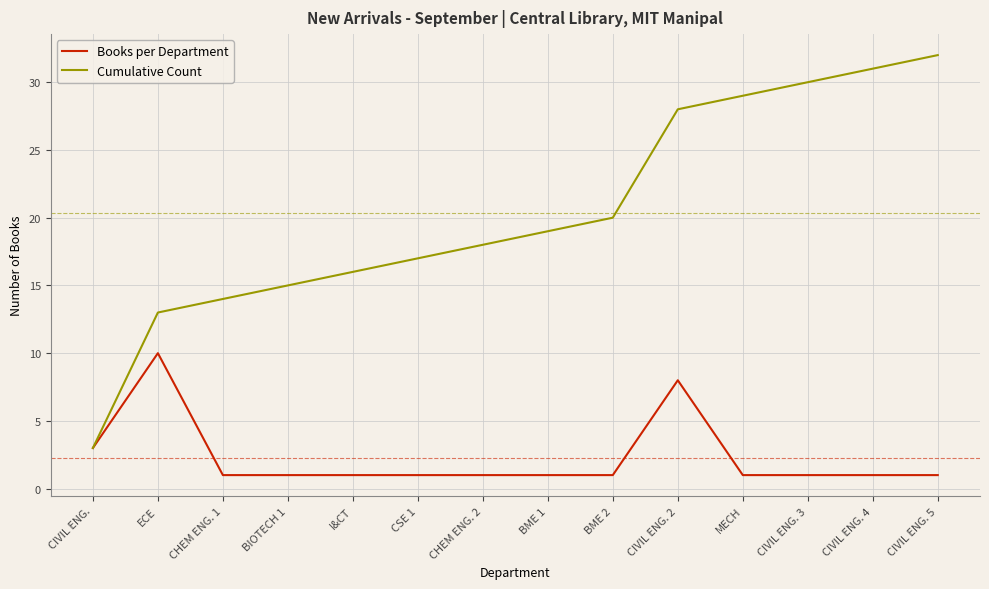

Does the chart display data point markers on the line(s)?

No